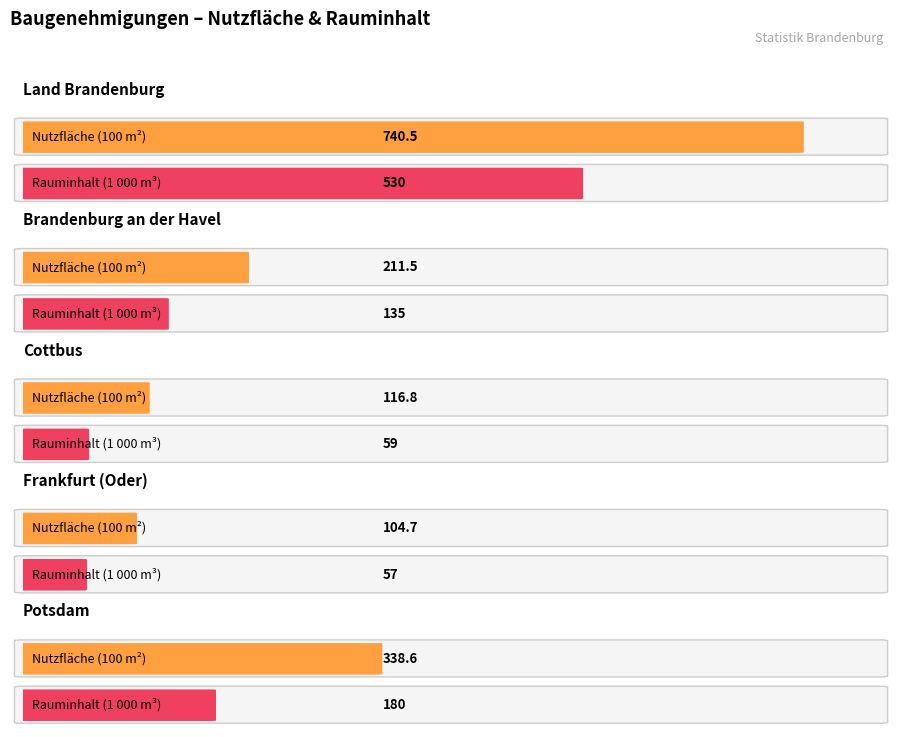

What is the sum of the Rauminhalt (1 000 m³) values at Brandenburg an der Havel and Cottbus?

194.0